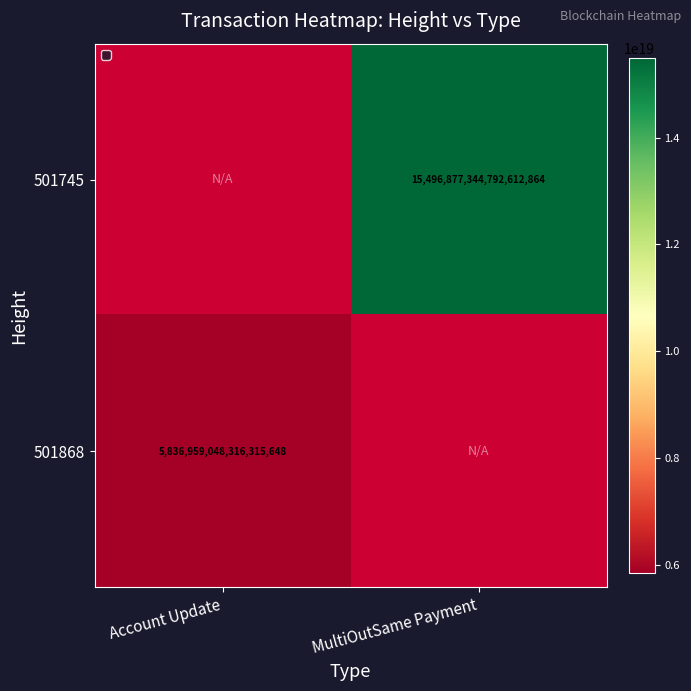

True or false: 501745 has a value of 5309493492264245248 at MultiOutSame Payment.

False